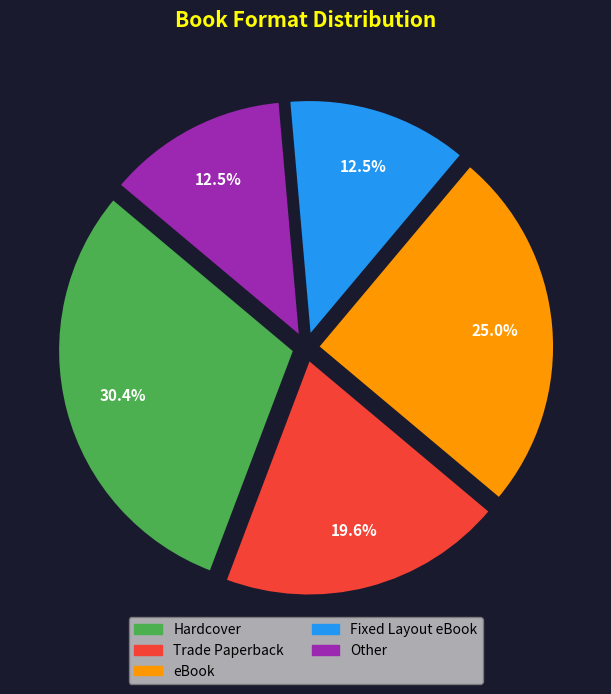

What percentage is the Trade Paperback slice, to the nearest percent?

20%